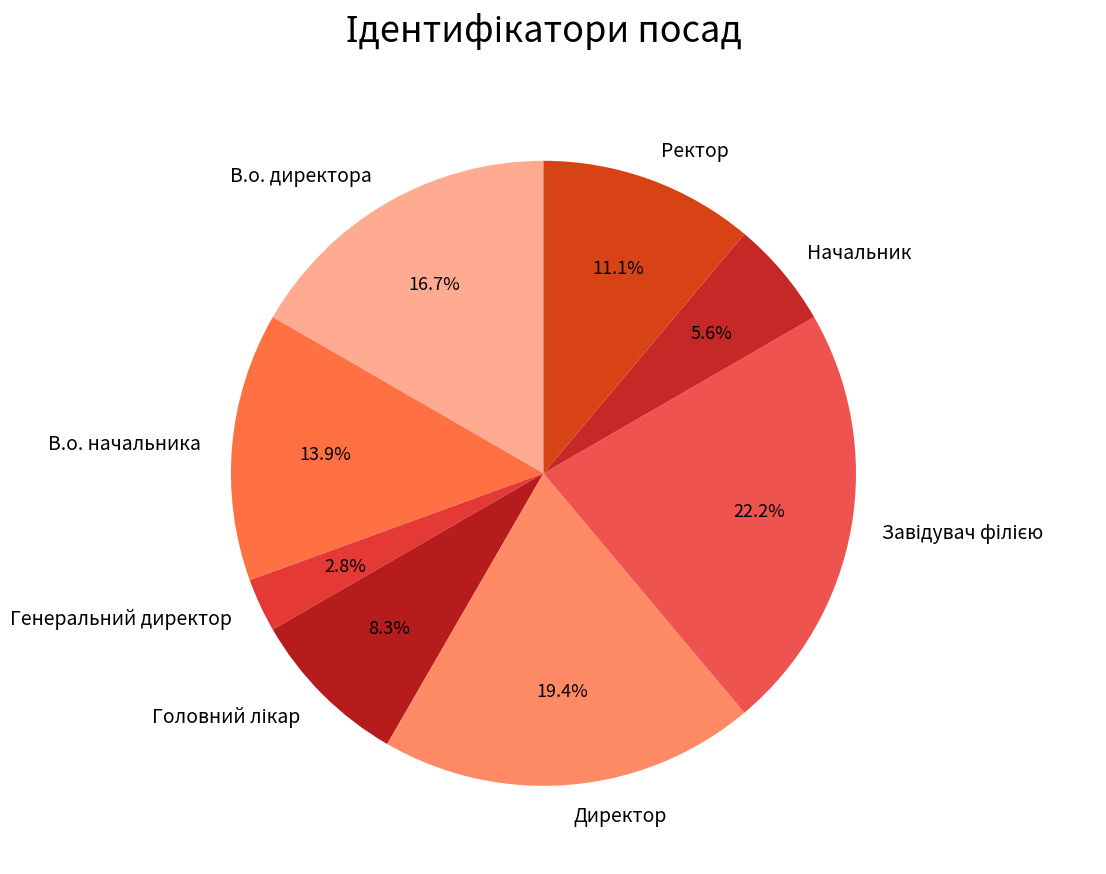

What percentage do Ректор and В.о. начальника together represent?

25.0%